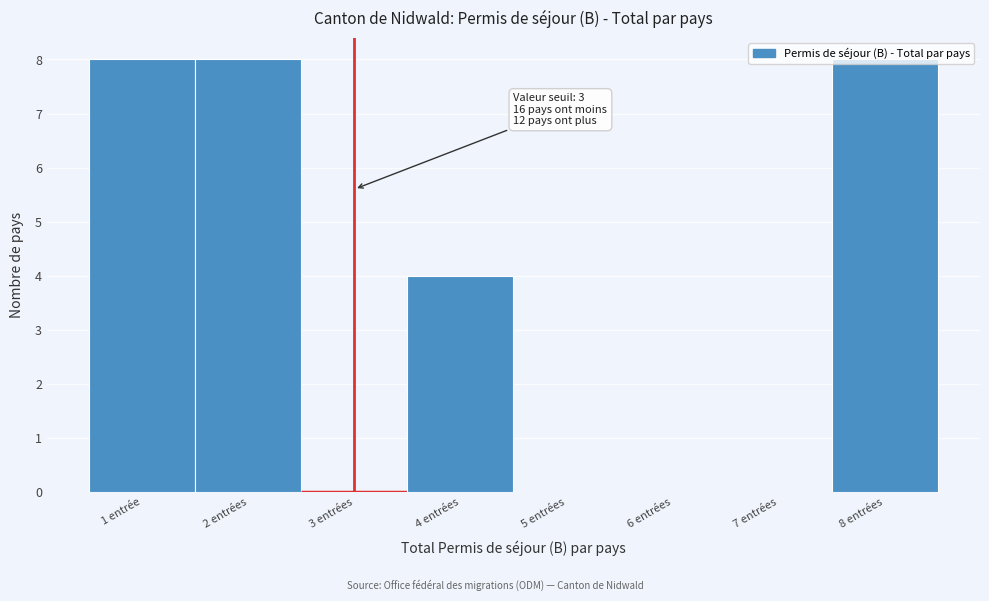

The value at 3 entrées is 4. True or false?

False